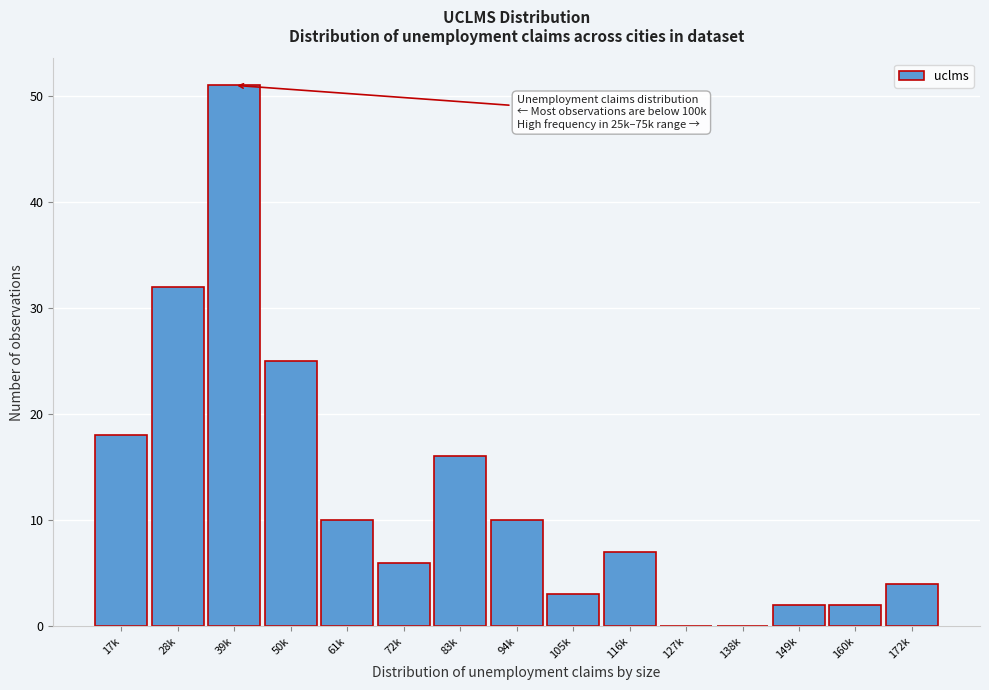

Reading right to left, what are all the values shown in this chart?

172k=4	160k=2	149k=2	138k=0	127k=0	116k=7	105k=3	94k=10	83k=16	72k=6	61k=10	50k=25	39k=51	28k=32	17k=18